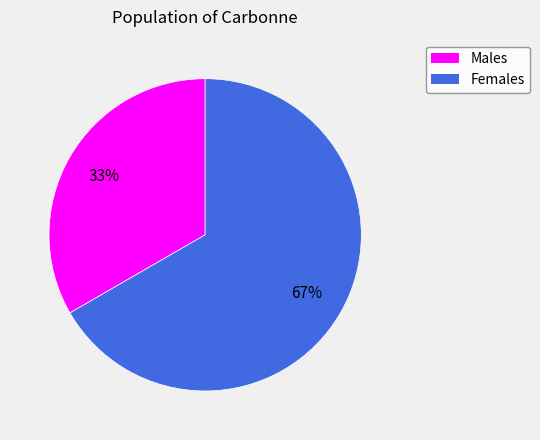

To the nearest percent, what is the average slice percentage?

50%